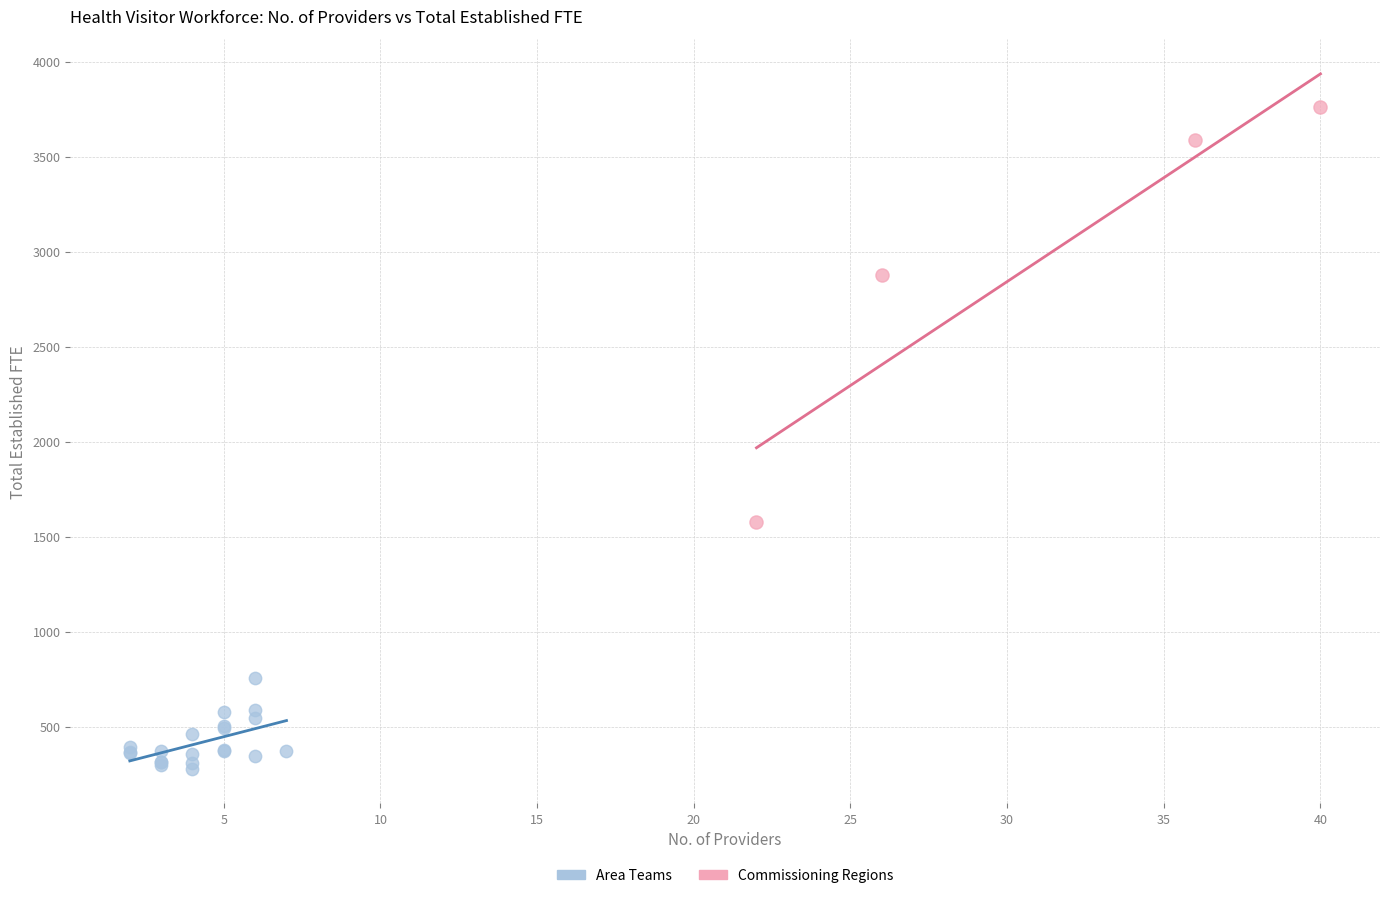

Which series contains the lowest Y value?

Area Teams